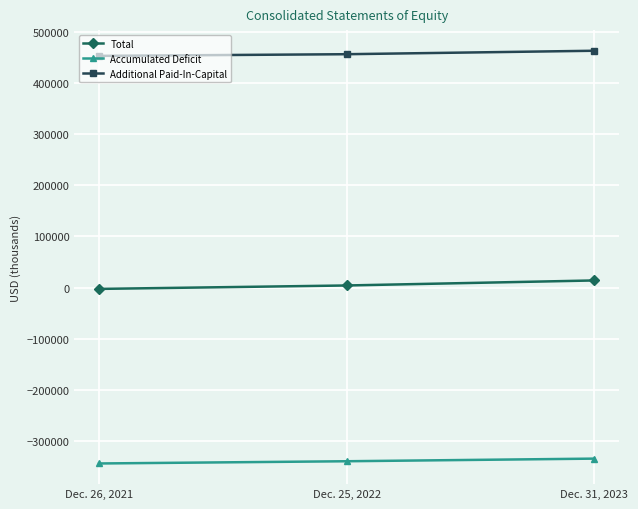

What is the label of the 2nd point from the left?

Dec. 25, 2022